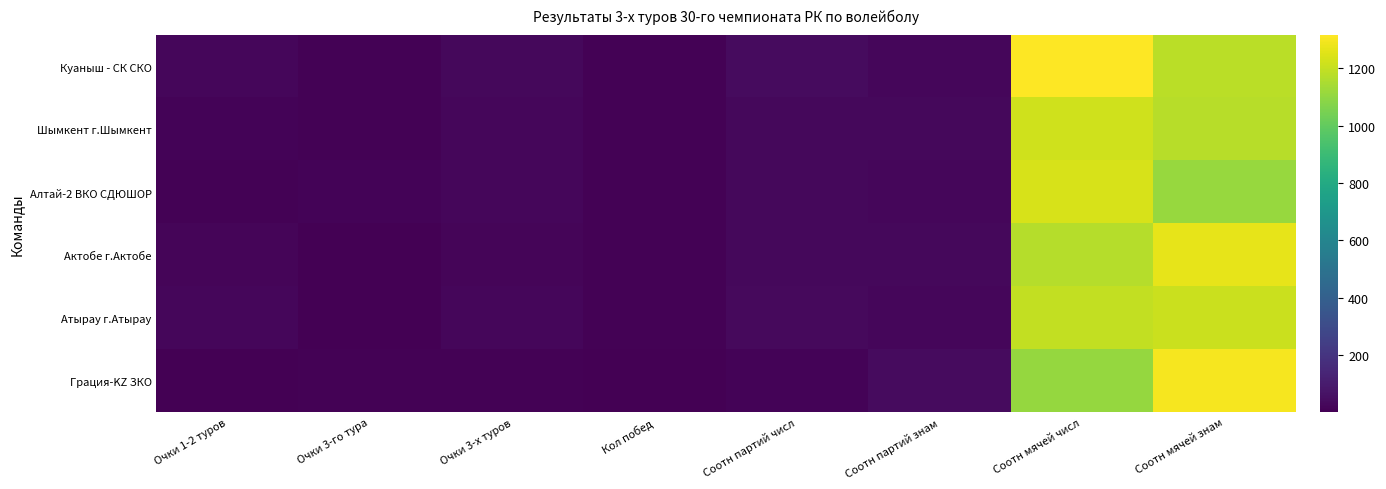

Rank the series by their maximum value, from lowest to highest.

Атырау г.Атырау, Шымкент г.Шымкент, Алтай-2 ВКО СДЮШОР, Актобе г.Актобе, Грация-KZ ЗКО, Куаныш - СК СКО